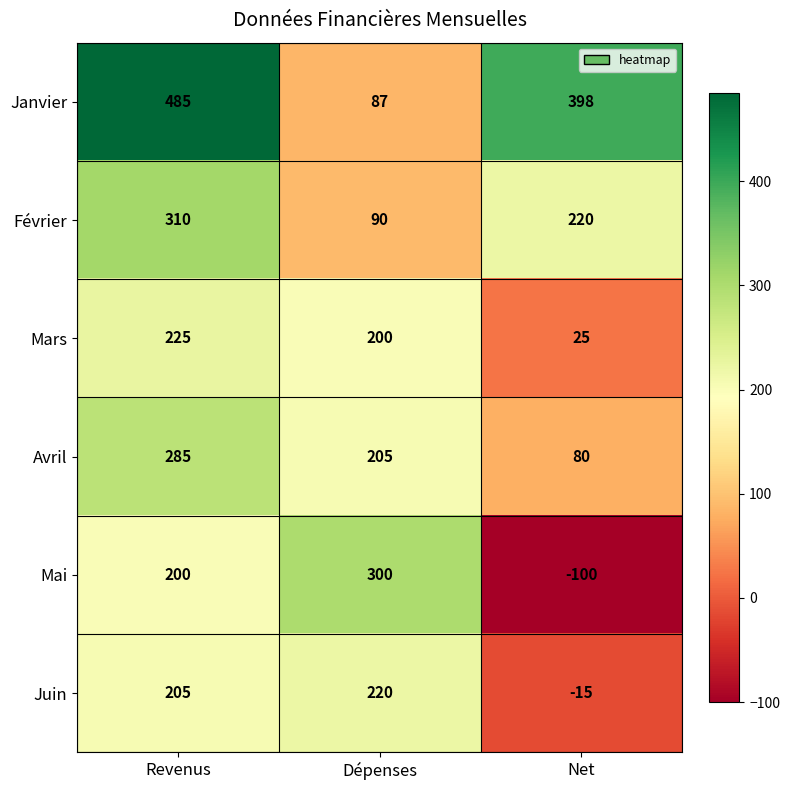

The Mars series shows 15 at Net. True or false?

False